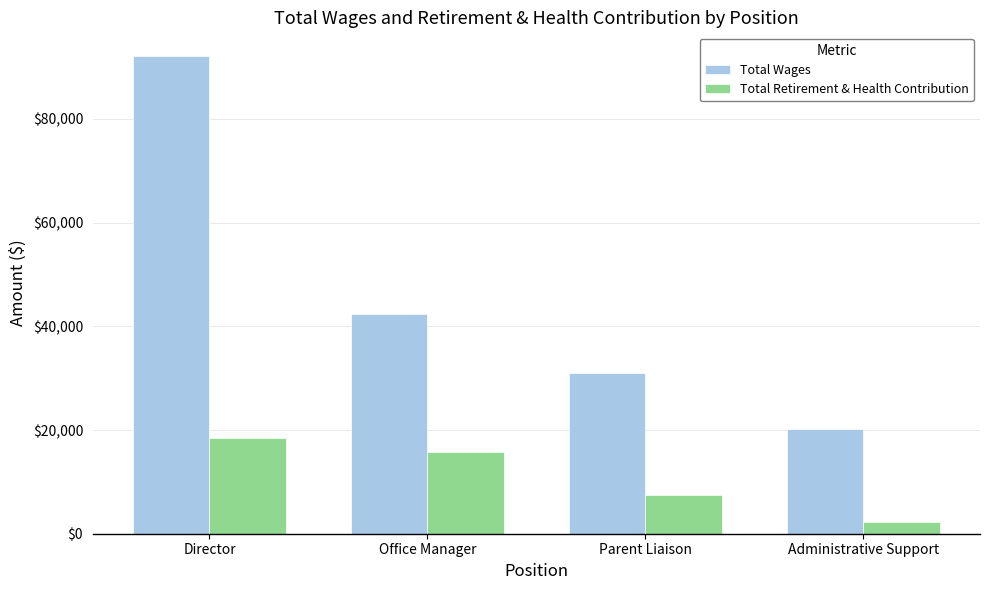

How many groups of bars are there?

4